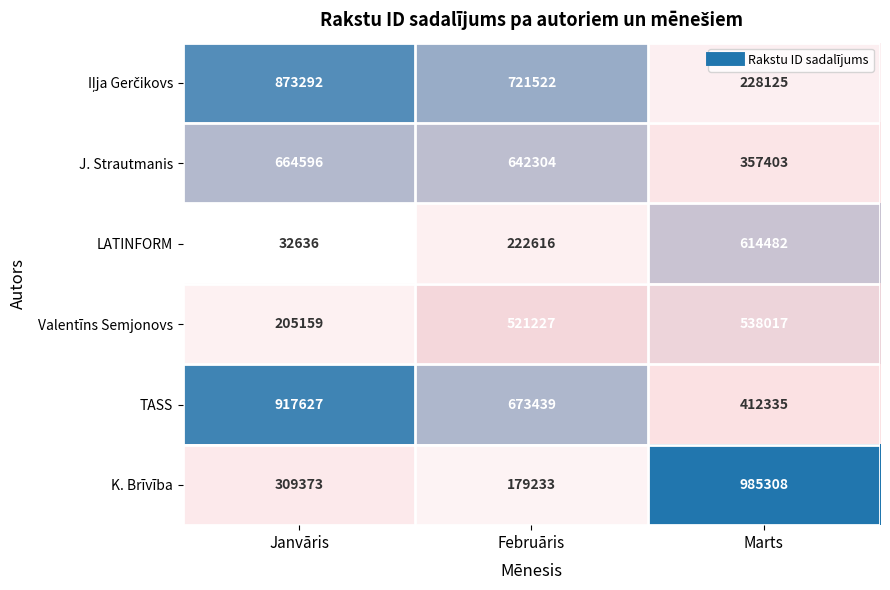

Which series changed the most between Janvāris and Februāris?

Valentīns Semjonovs